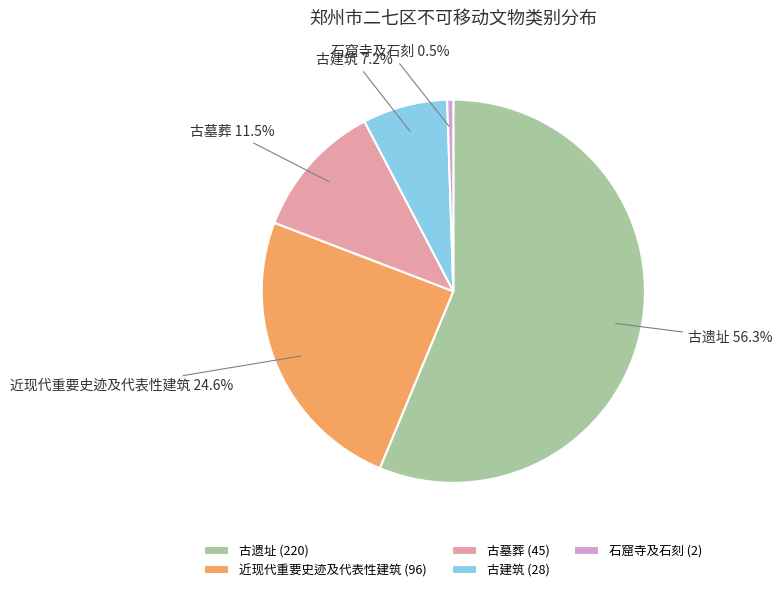

Between 近现代重要史迹及代表性建筑 and 石窟寺及石刻, which is larger?

近现代重要史迹及代表性建筑